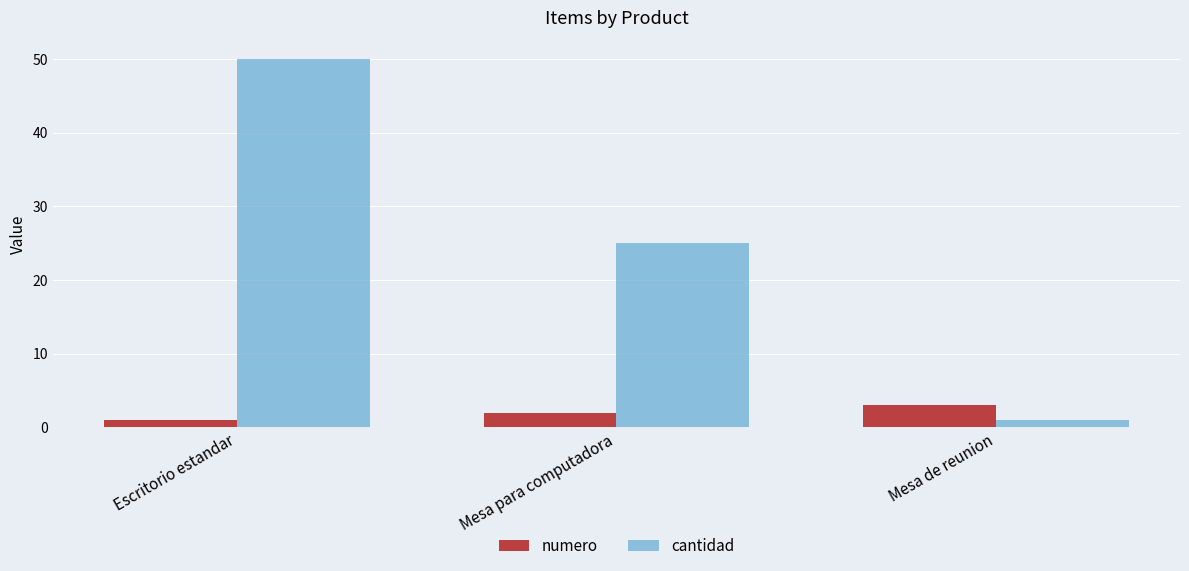

What is the sum of the cantidad values at Mesa para computadora and Mesa de reunion?

26